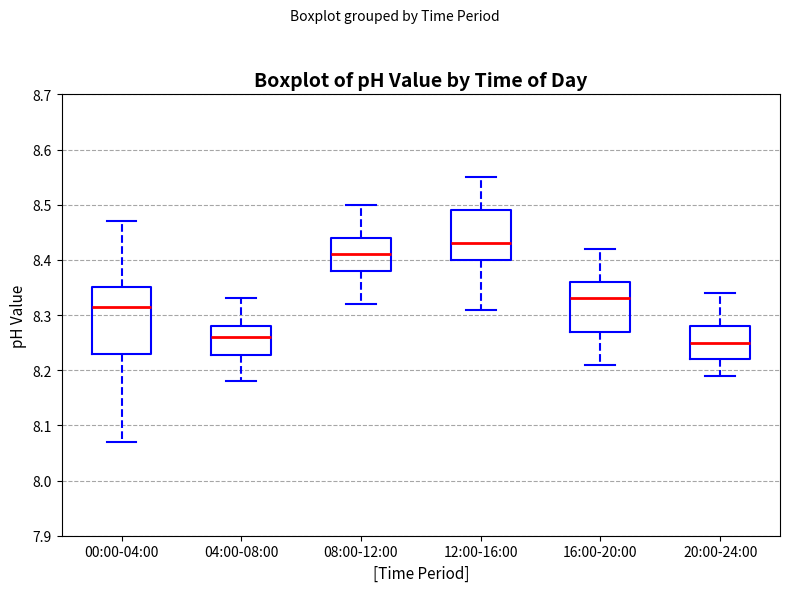

Which box is the tallest, from its lower edge to its upper edge?

00:00-04:00